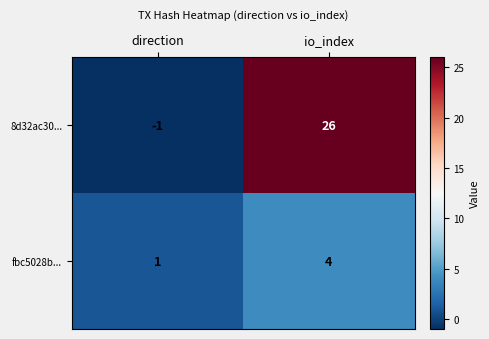

Reading right to left, transcribe all the data shown in this chart.

8d32ac30...: 26	-1
fbc5028b...: 4	1